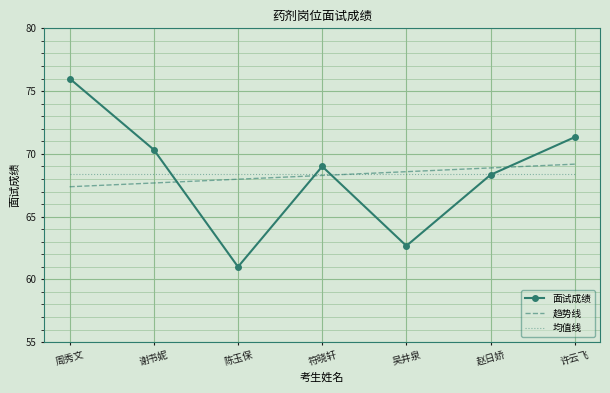

What position from the right is 谢书妮?

6